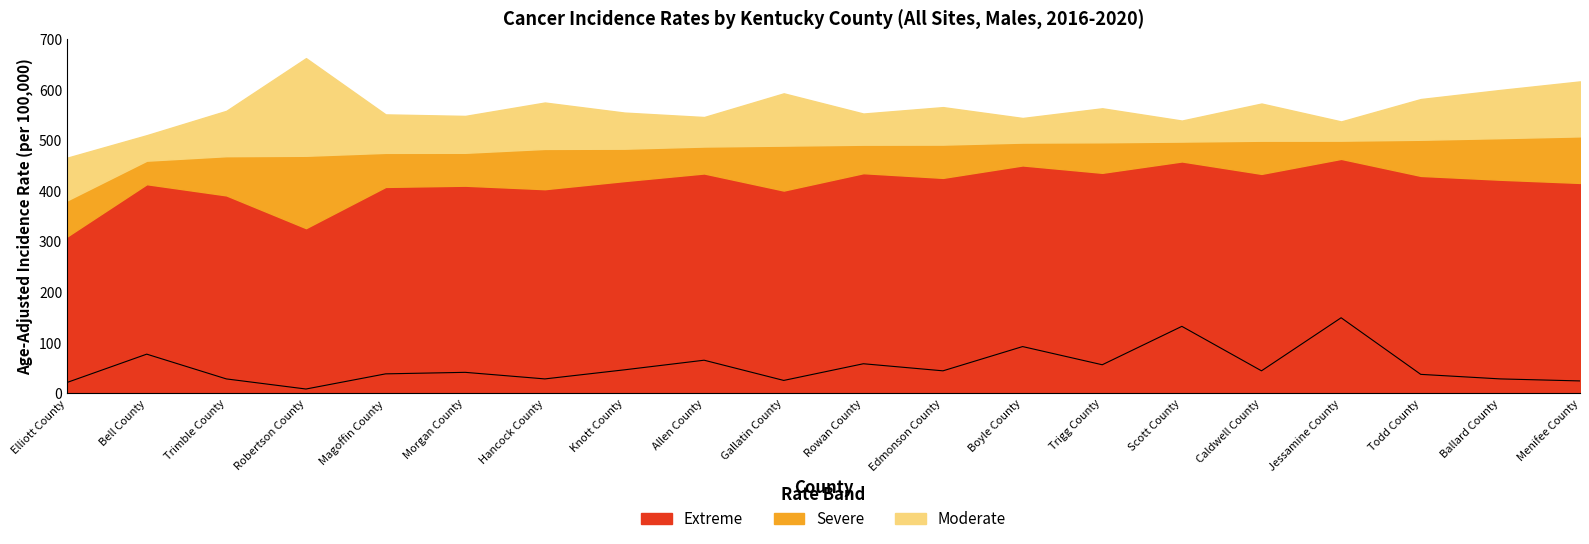

At which category does the chart reach its minimum across all series?

Robertson County